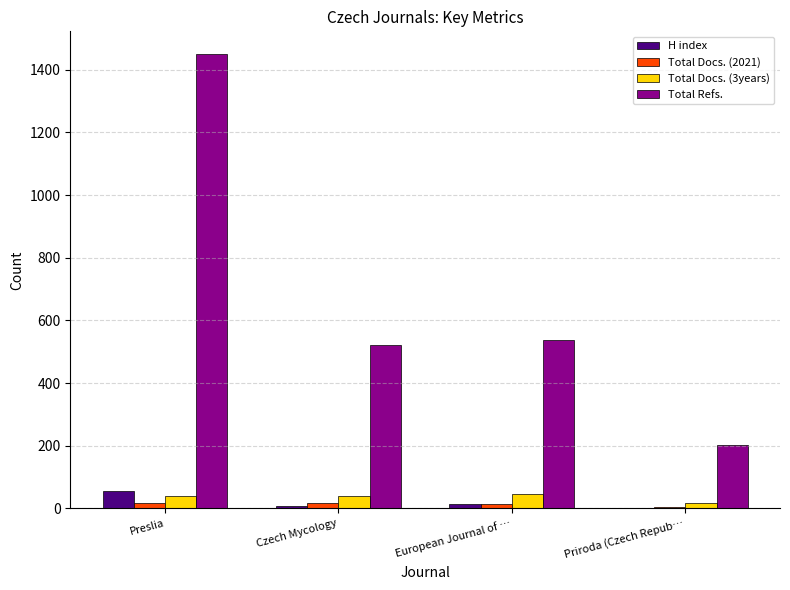

At which category is the sum across all series the highest?

Preslia